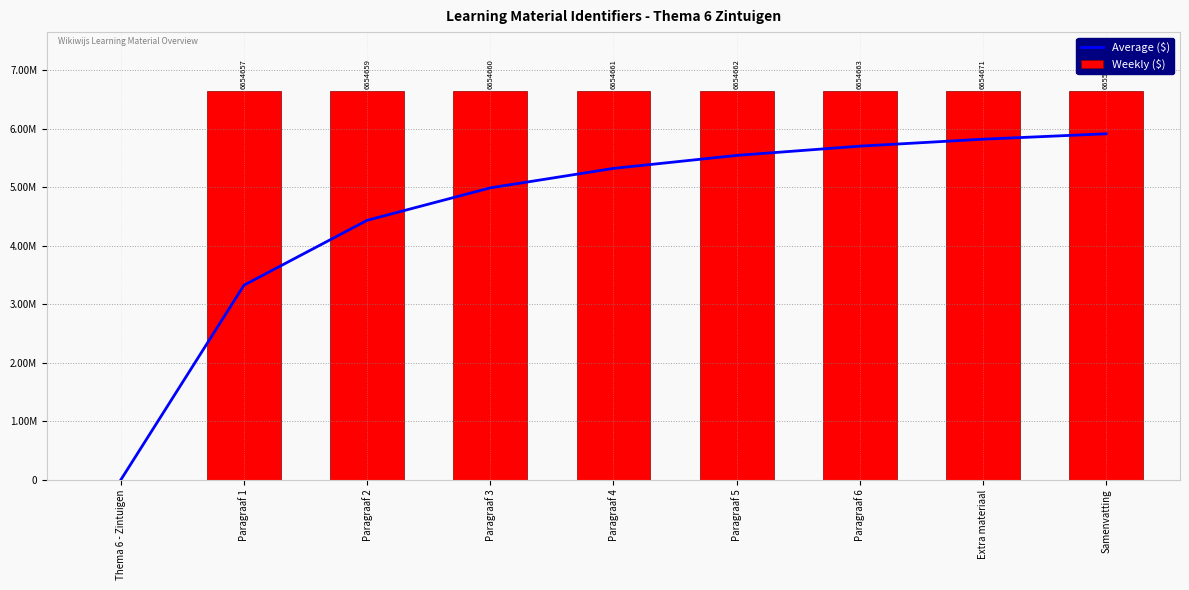

Rank the series by their average value, from highest to lowest.

Weekly ($), Average ($)